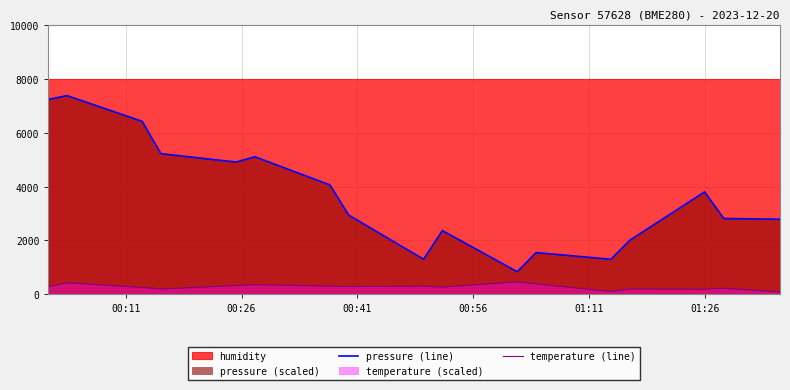

True or false: temperature (line) and pressure (line) intersect in this chart.

False